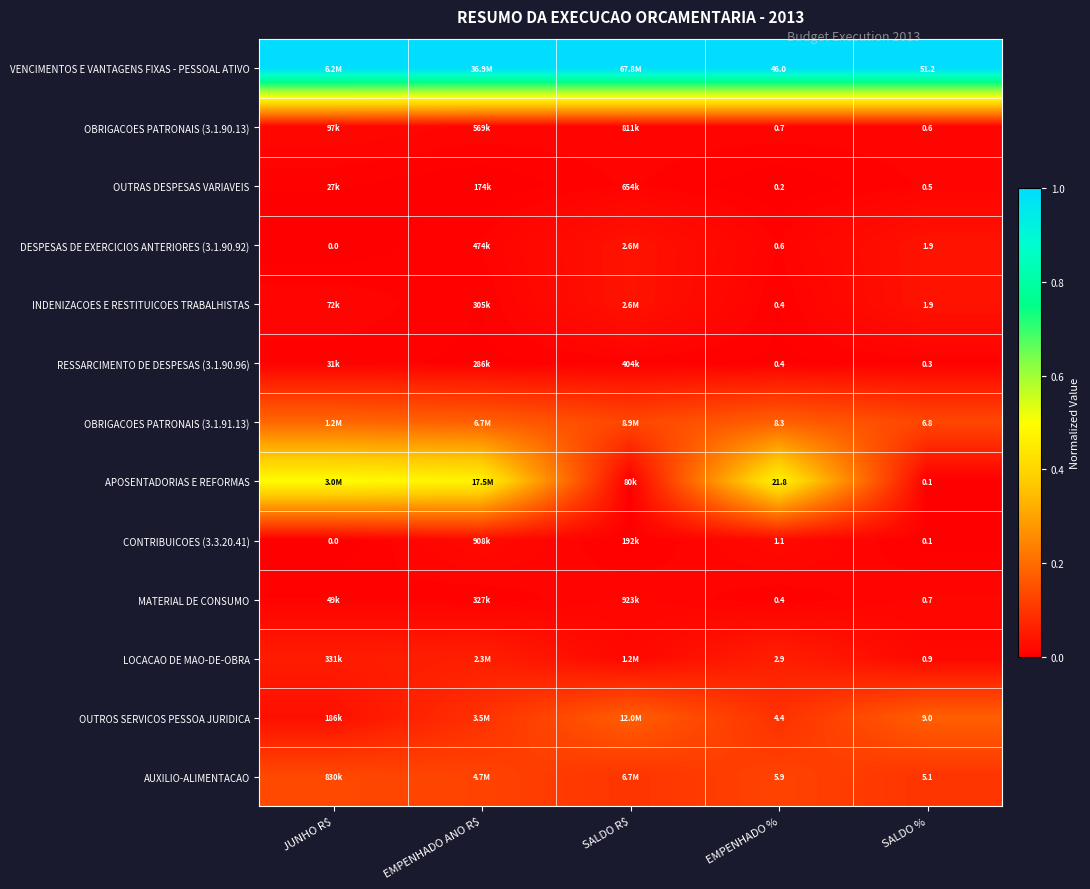

List the labels in order of DESPESAS DE EXERCICIOS ANTERIORES (3.1.90.92) value, largest first.

SALDO %, SALDO R$, EMPENHADO ANO R$, EMPENHADO %, JUNHO R$